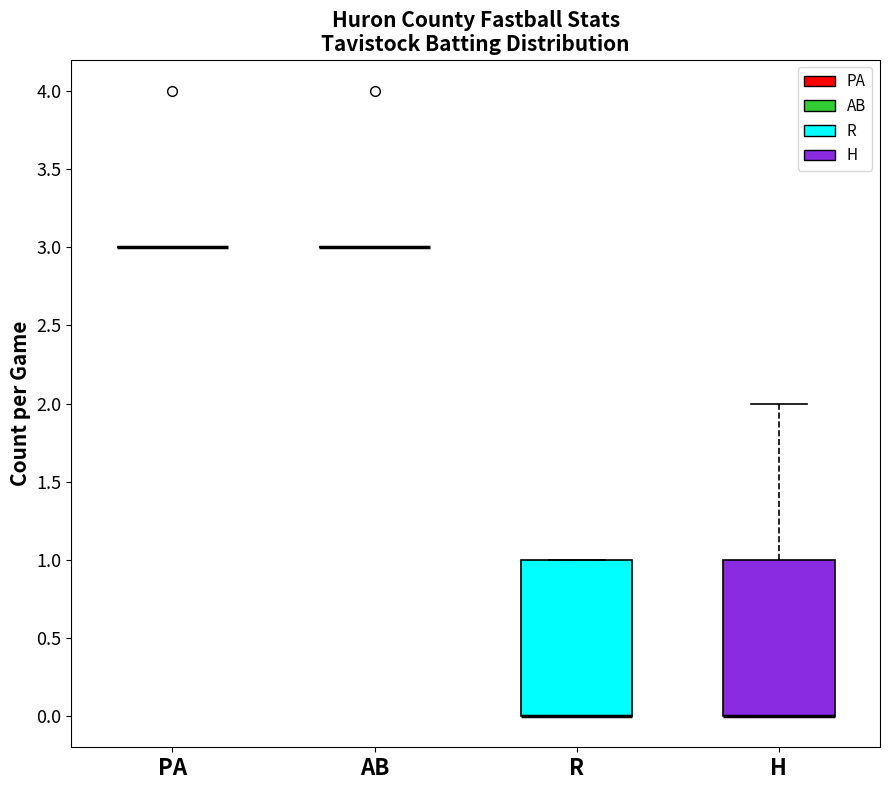

Reading left to right, transcribe this box plot: for each box, give where its median line is, the range the box spans, and where its two whiskers end, as read against the y-axis. The values are not printed on the chart, so give them approximately, as read against the axis.

PA: box collapsed to a line at 3, whiskers 3 to 3
AB: box collapsed to a line at 3, whiskers 3 to 3
R: median 0 (drawn on the box's lower edge), box 0 to 1, whiskers 0 to 1
H: median 0 (drawn on the box's lower edge), box 0 to 1, whiskers 0 to 2